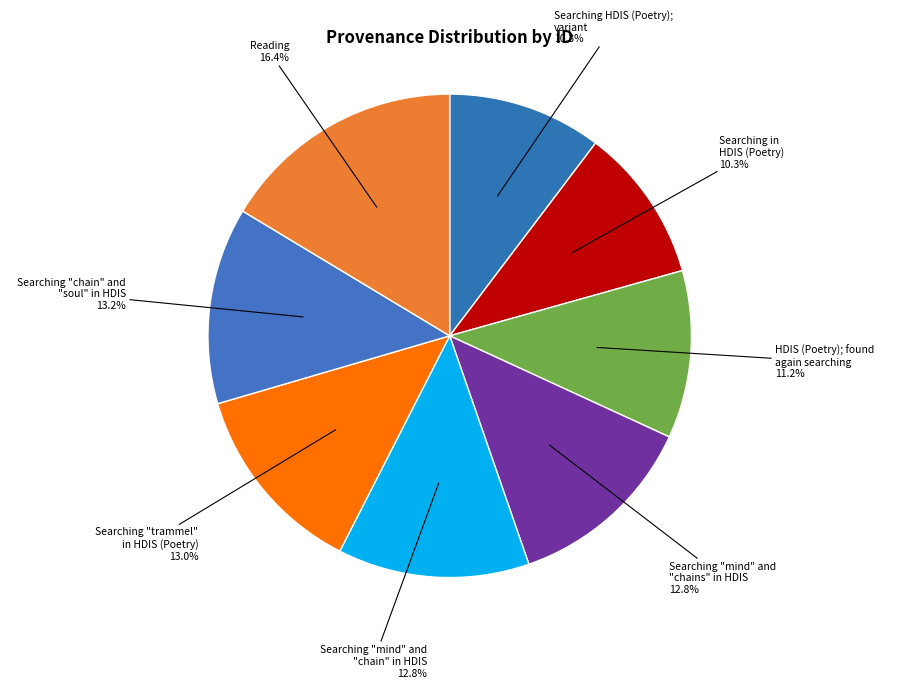

What is the smallest slice in the pie chart?

Searching HDIS (Poetry); variant